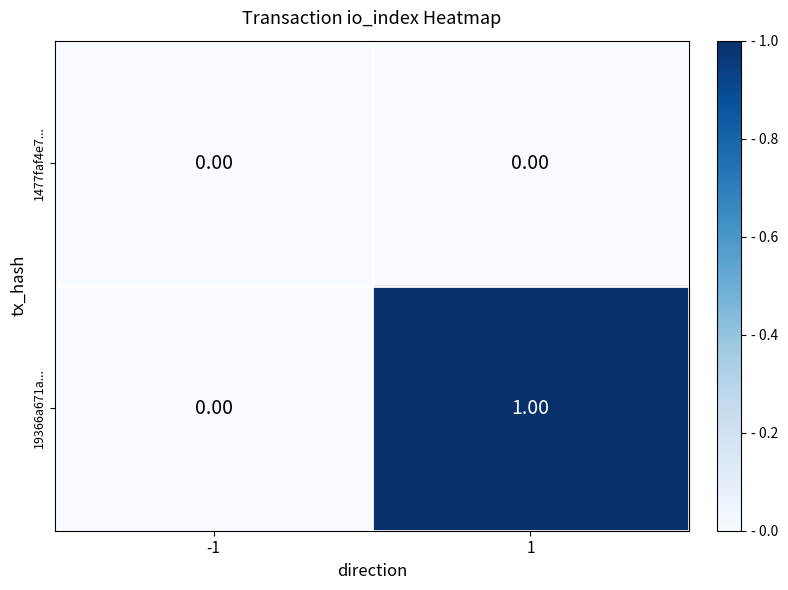

Which series has the widest spread of values?

19366a671a...